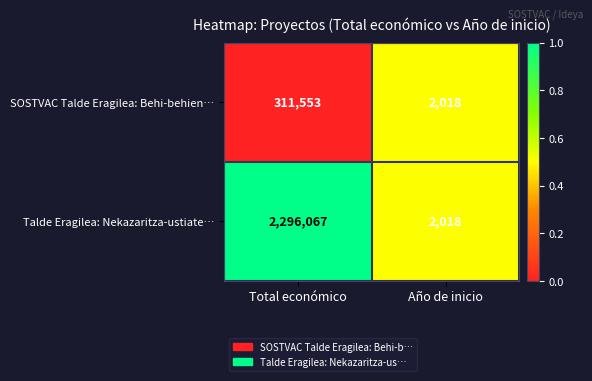

Which series has the widest spread of values?

Talde Eragilea: Nekazaritza-ustiate…